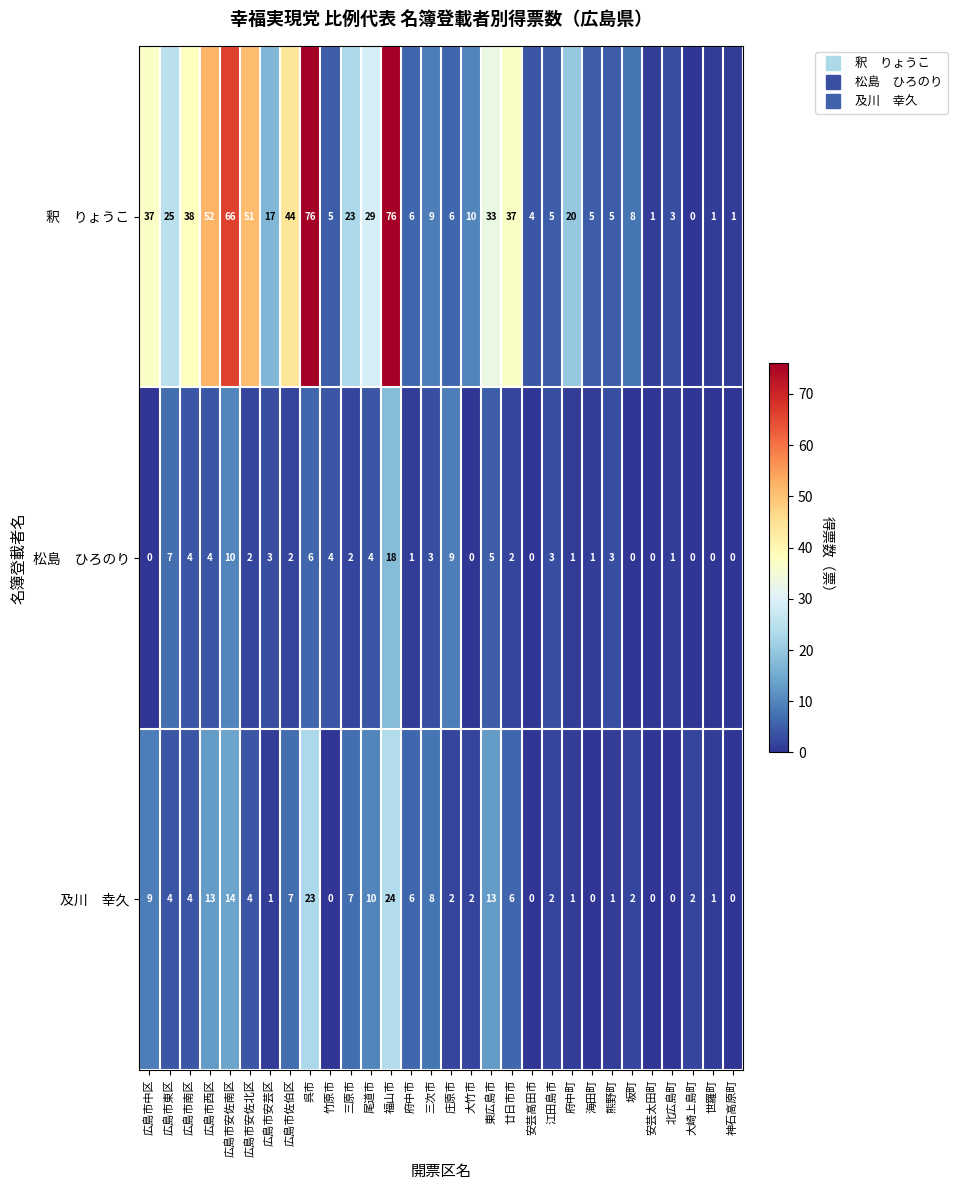

What is the maximum value shown in the chart?

76